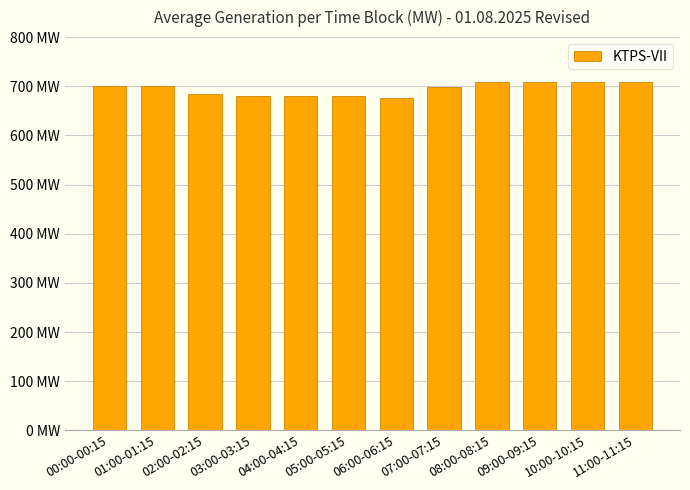

Rank the categories by value from highest to lowest.

08:00-08:15, 09:00-09:15, 10:00-10:15, 11:00-11:15, 00:00-00:15, 01:00-01:15, 07:00-07:15, 02:00-02:15, 03:00-03:15, 04:00-04:15, 05:00-05:15, 06:00-06:15